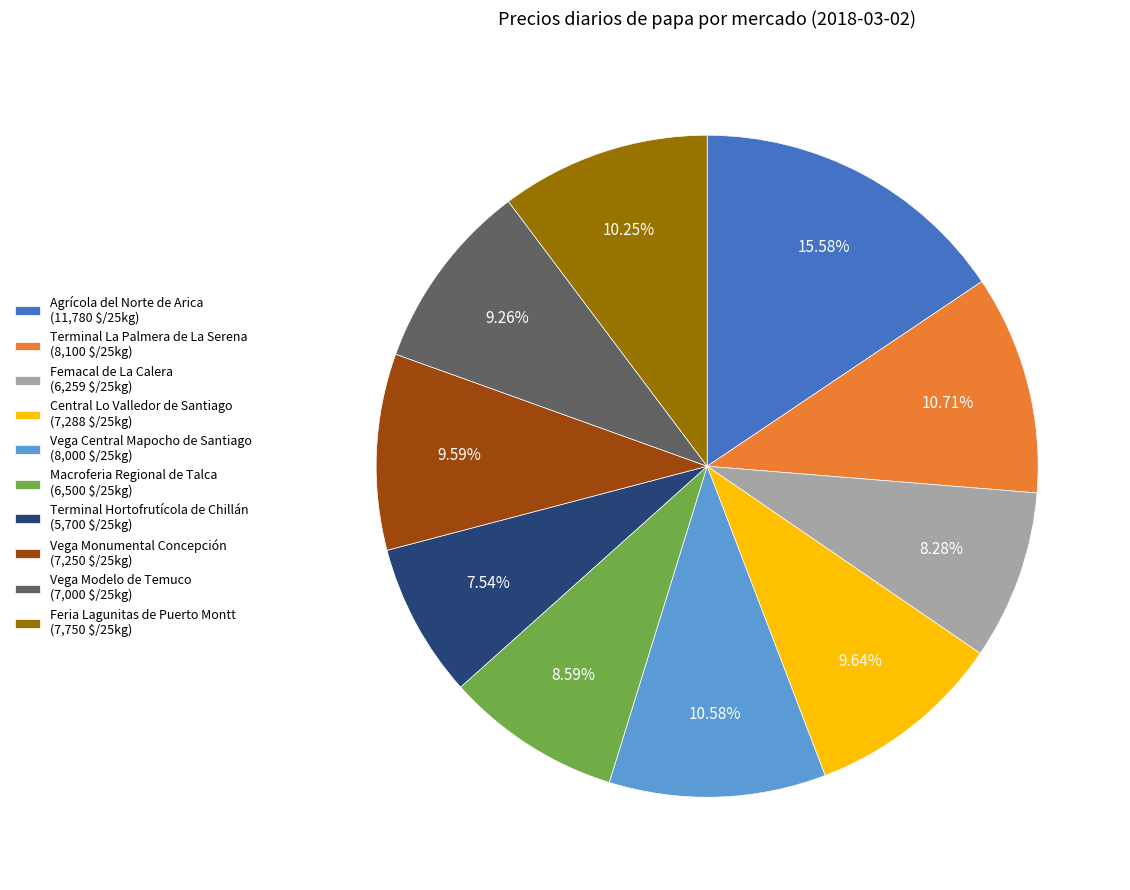

What percentage is the Vega Central Mapocho de Santiago slice, to the nearest percent?

11%